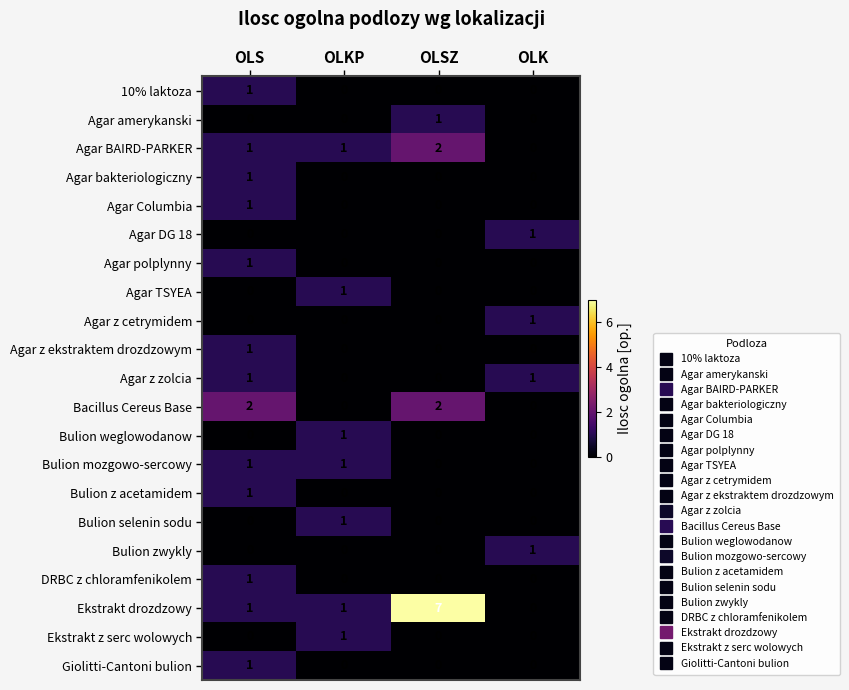

How many Bulion selenin sodu values are between 0 and 1?

4